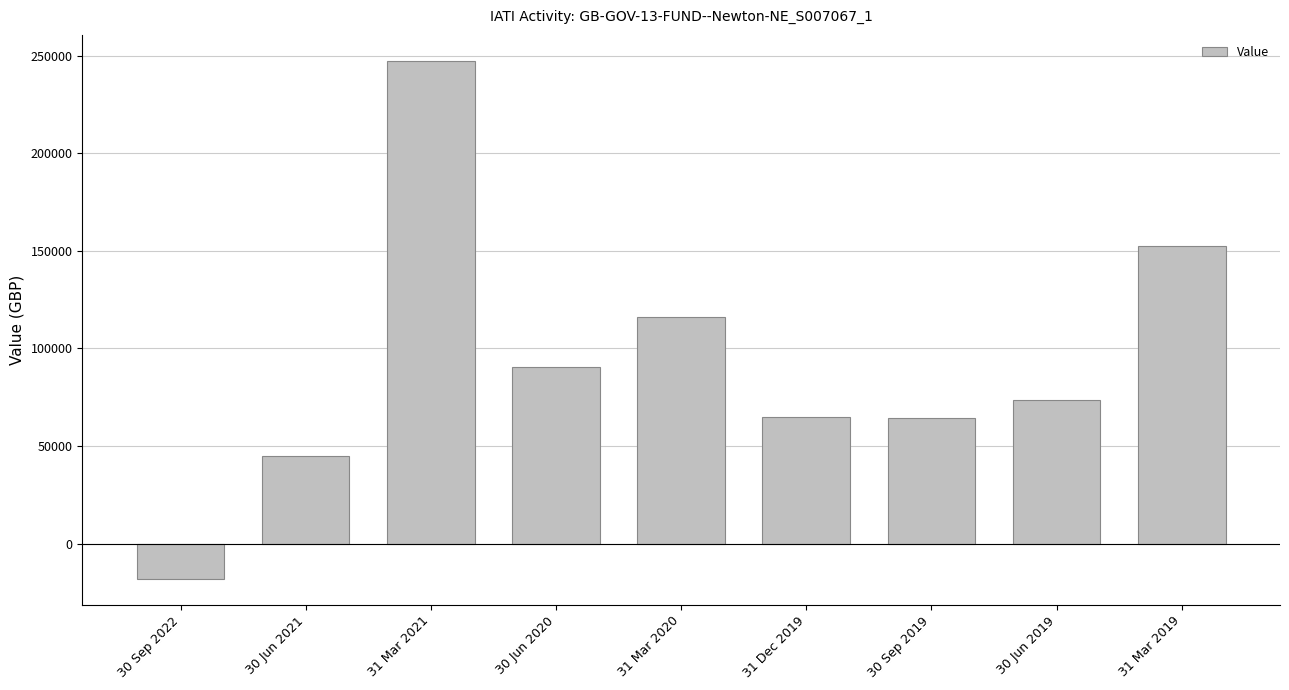

At which category does the chart reach its peak across all series?

31 Mar 2021